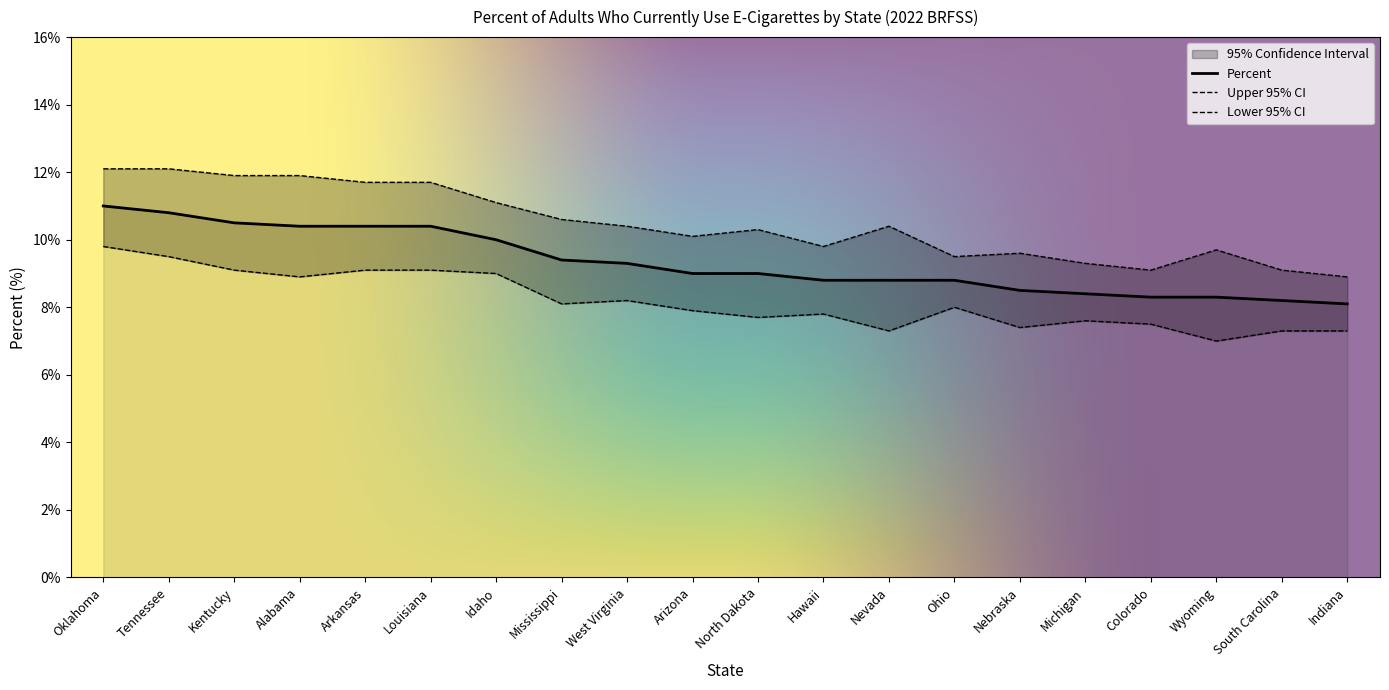

What is the label of the 8th point from the left?

Mississippi